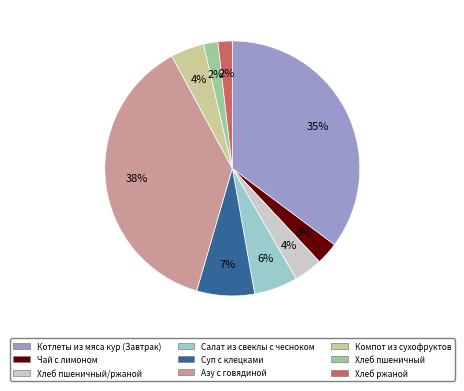

How many slices are in this pie chart?

9